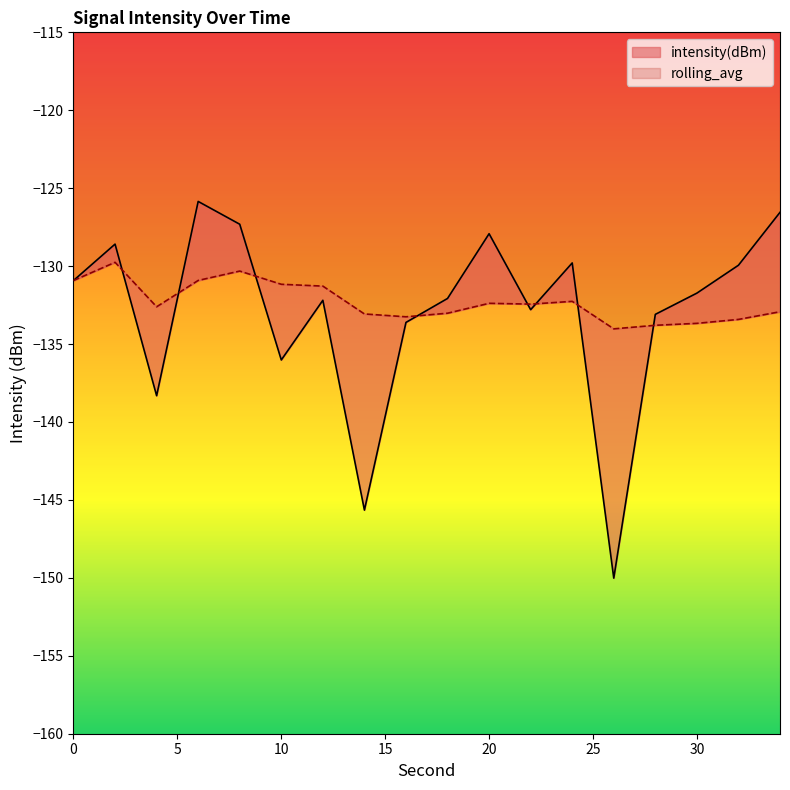

What is the approximate value of intensity(dBm) at 26?

-150.0